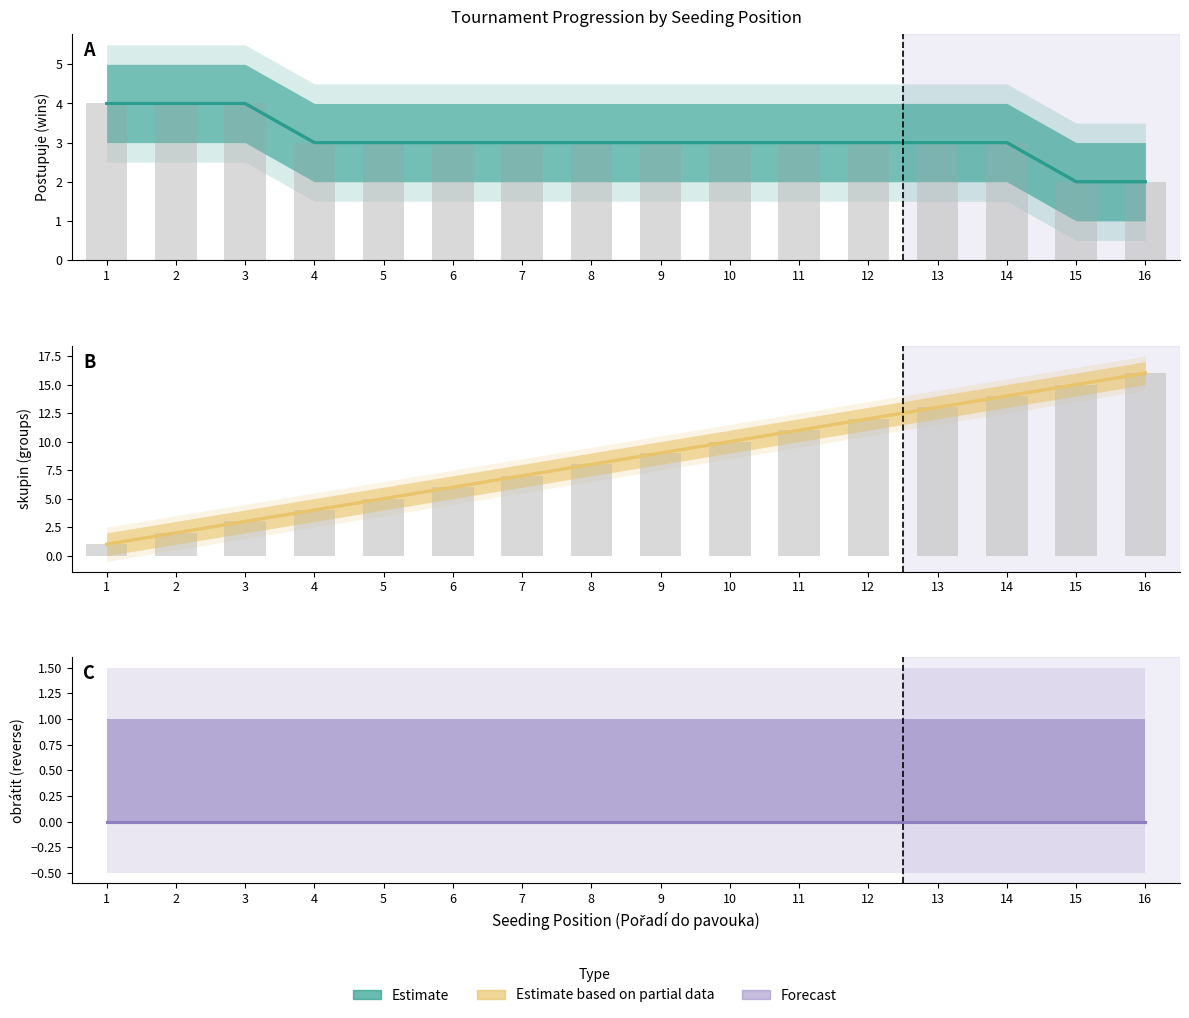

How many data points in Postupuje are less than 3?

2